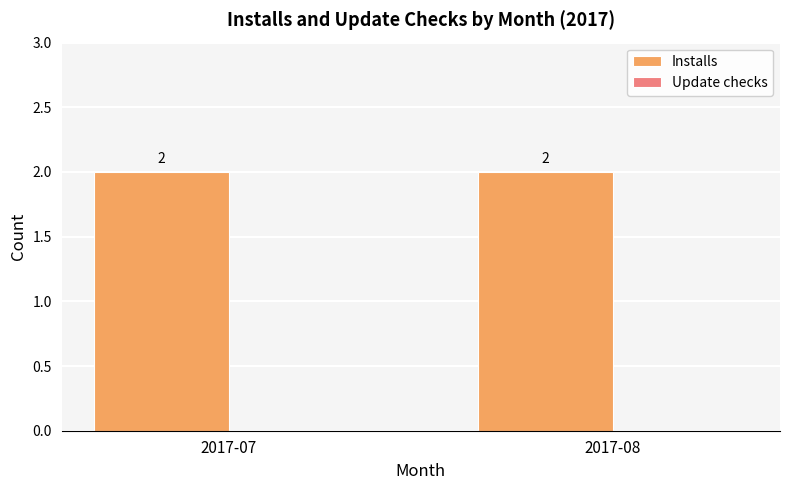

What is the approximate value of Installs at 2017-08?

2